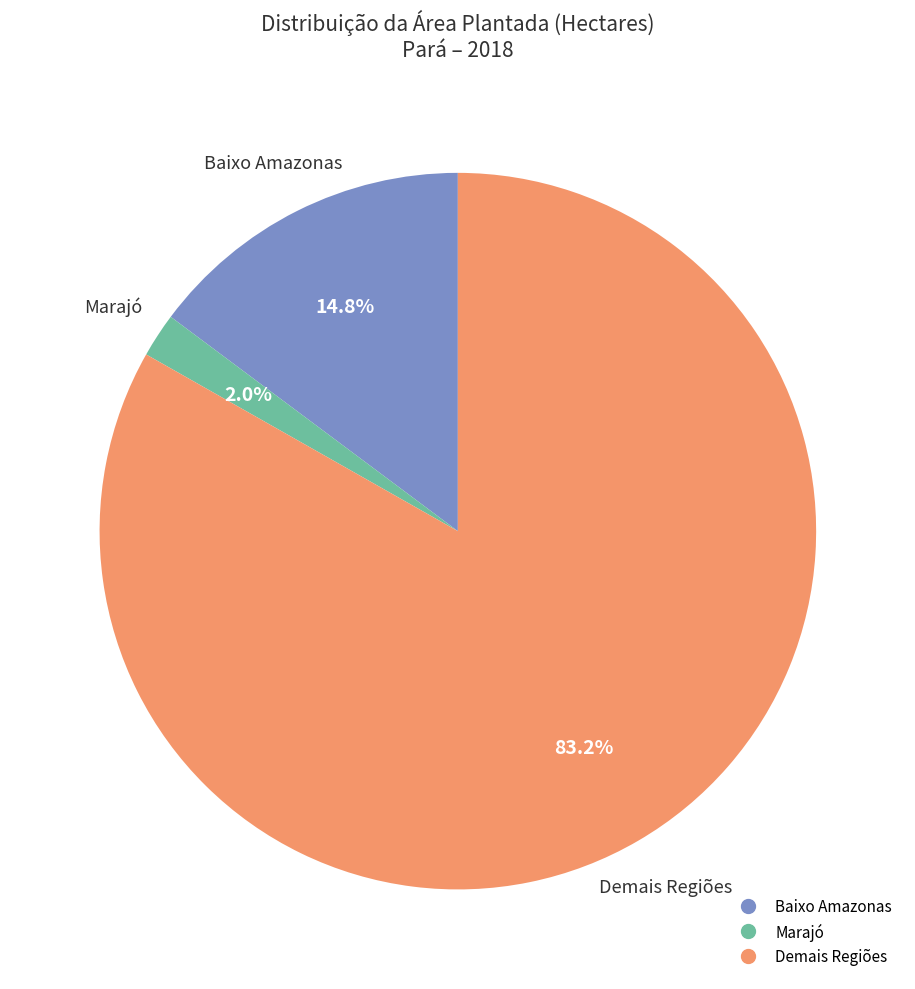

Is there a majority slice in this chart?

Yes